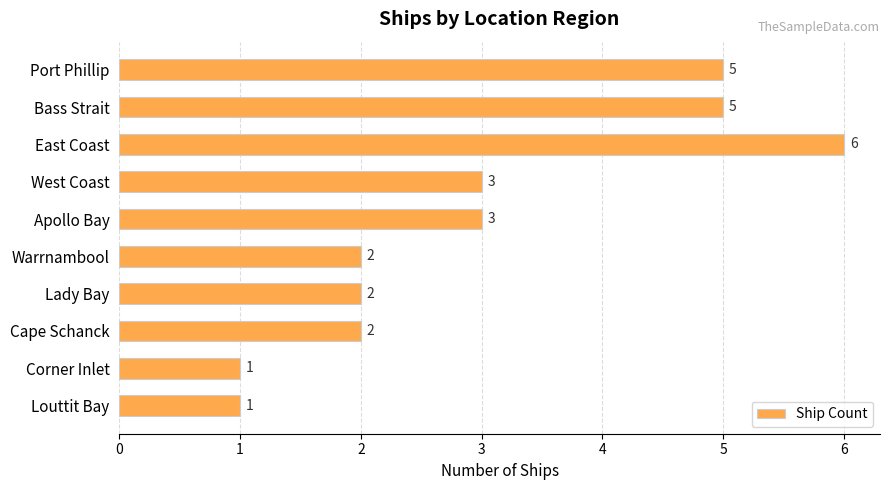

Reading top to bottom, transcribe all the data shown in this chart.

Port Phillip=5	Bass Strait=5	East Coast=6	West Coast=3	Apollo Bay=3	Warrnambool=2	Lady Bay=2	Cape Schanck=2	Corner Inlet=1	Louttit Bay=1